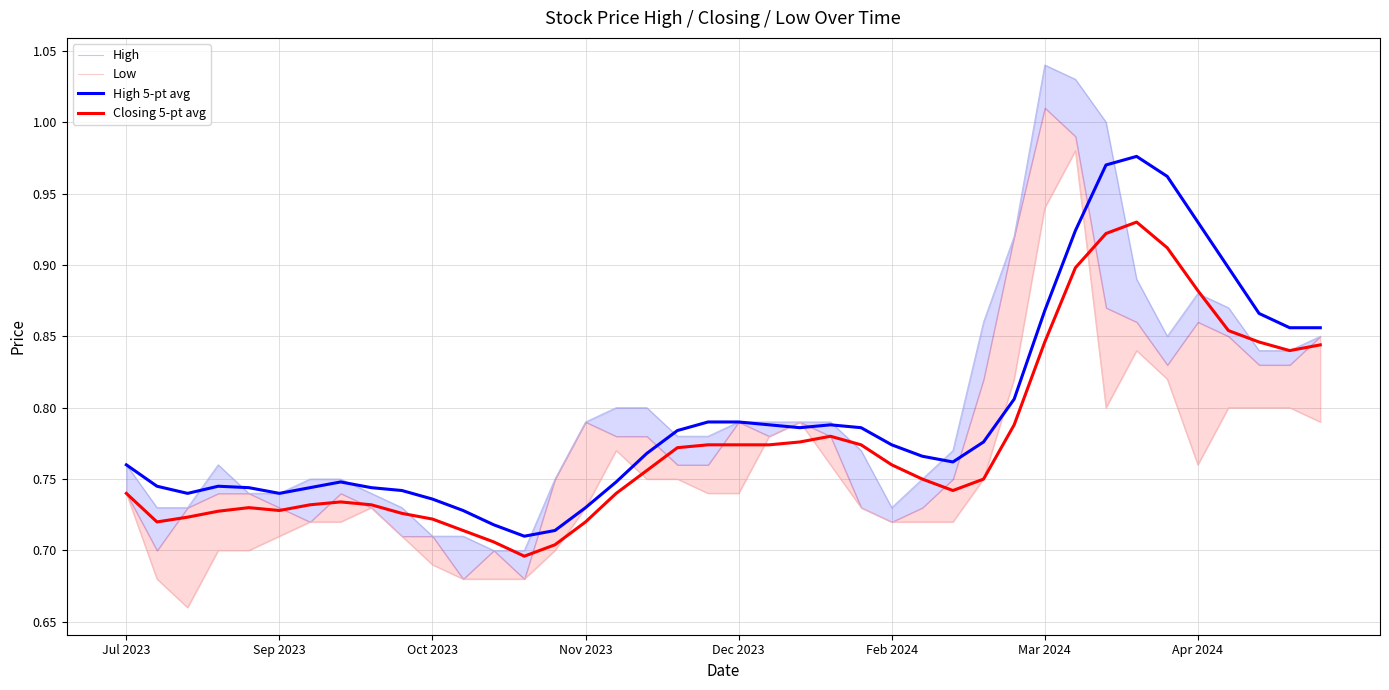

Where do High 5-pt avg and High first cross each other?

Oct 2023 and Nov 2023